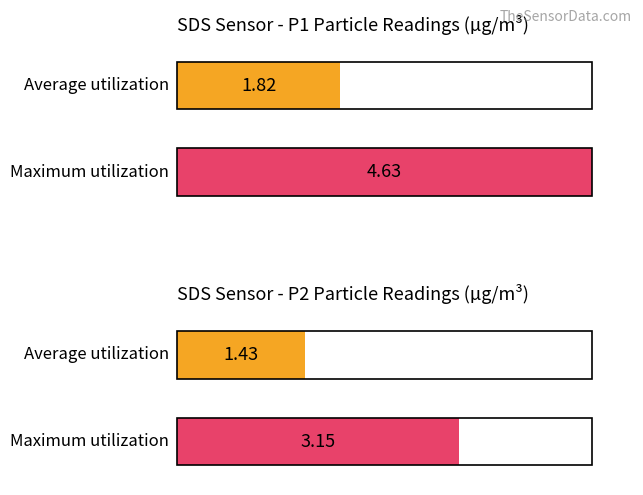

How many bars are there in each group?

2